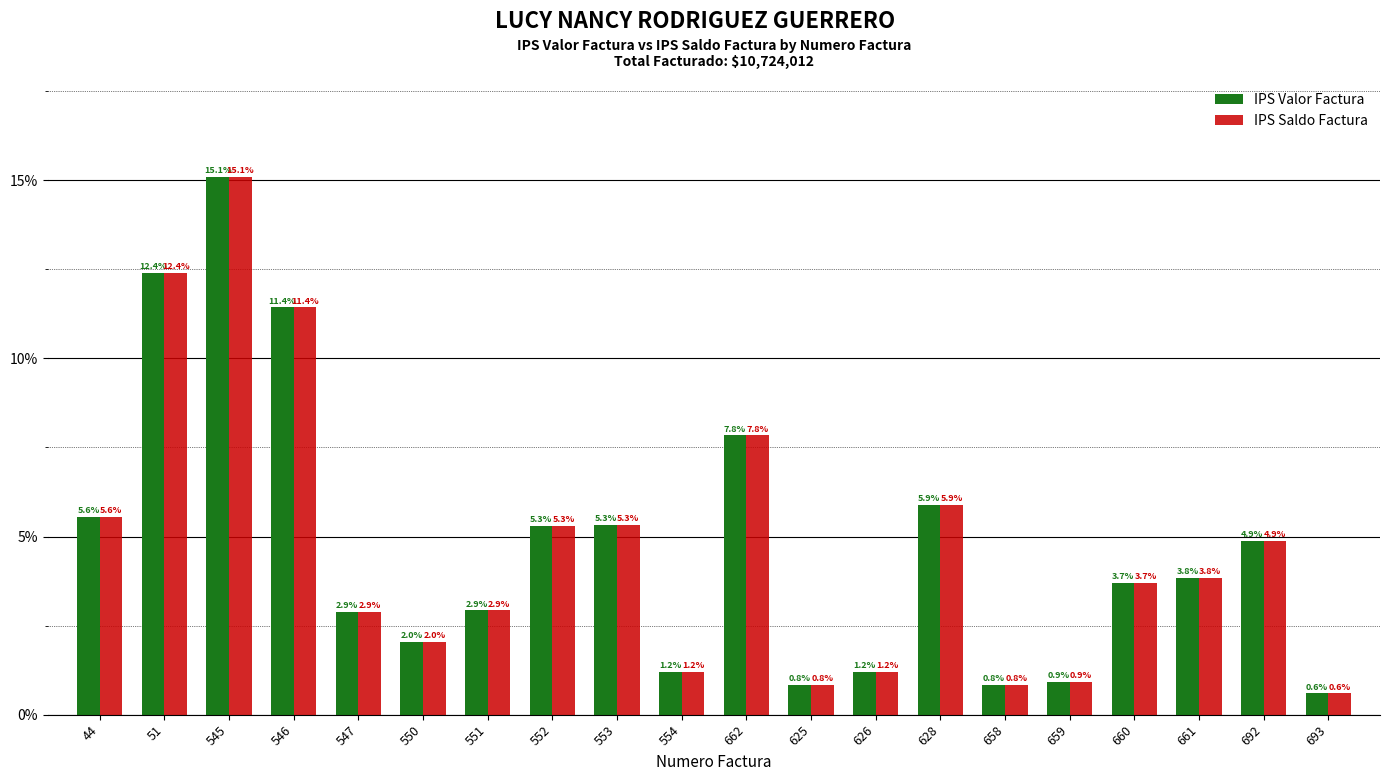

What is the approximate value of IPS Saldo Factura at 625?

0.8